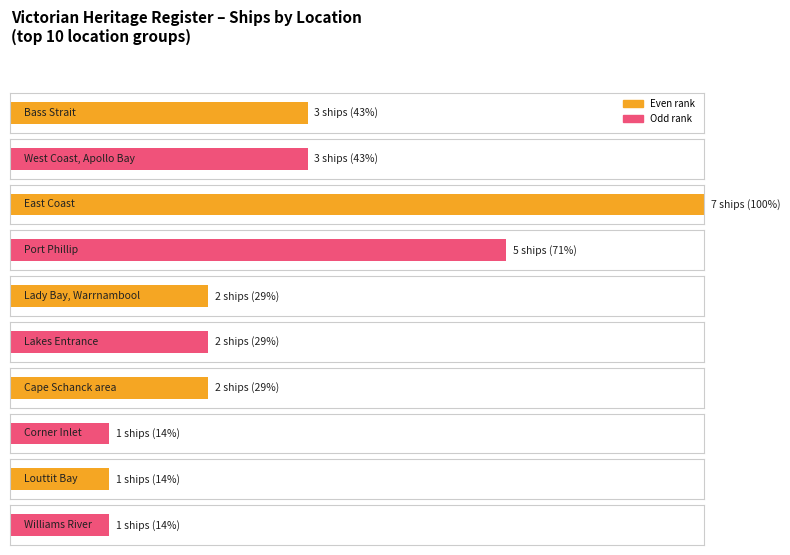

At which label is Ship count closest to 3?

Bass Strait